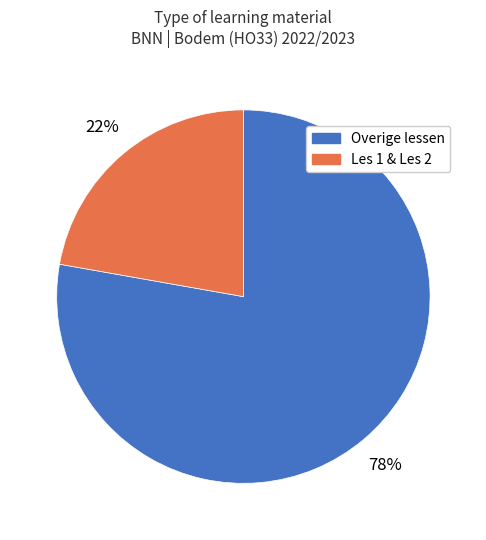

To the nearest percent, what is the difference between the largest and smallest slice percentages?

56%